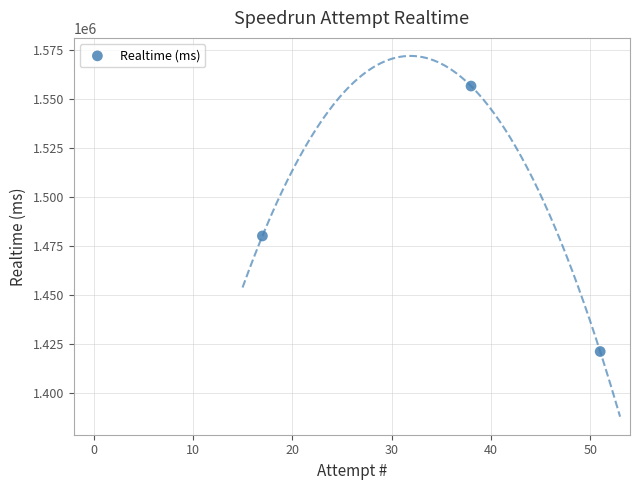

What is the average Y value?

1486009